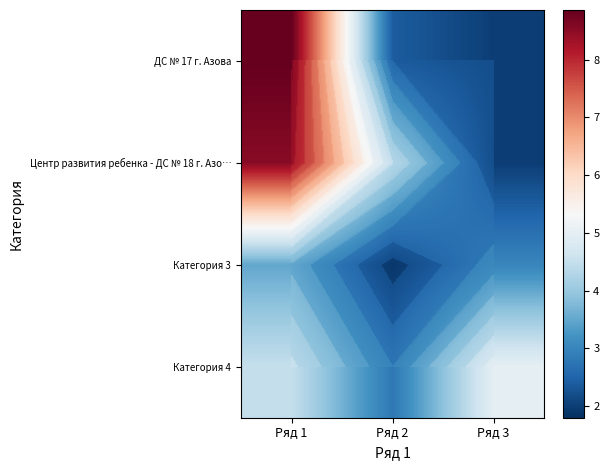

Is it true that Категория 3 equals 1.8 at Ряд 2?

True